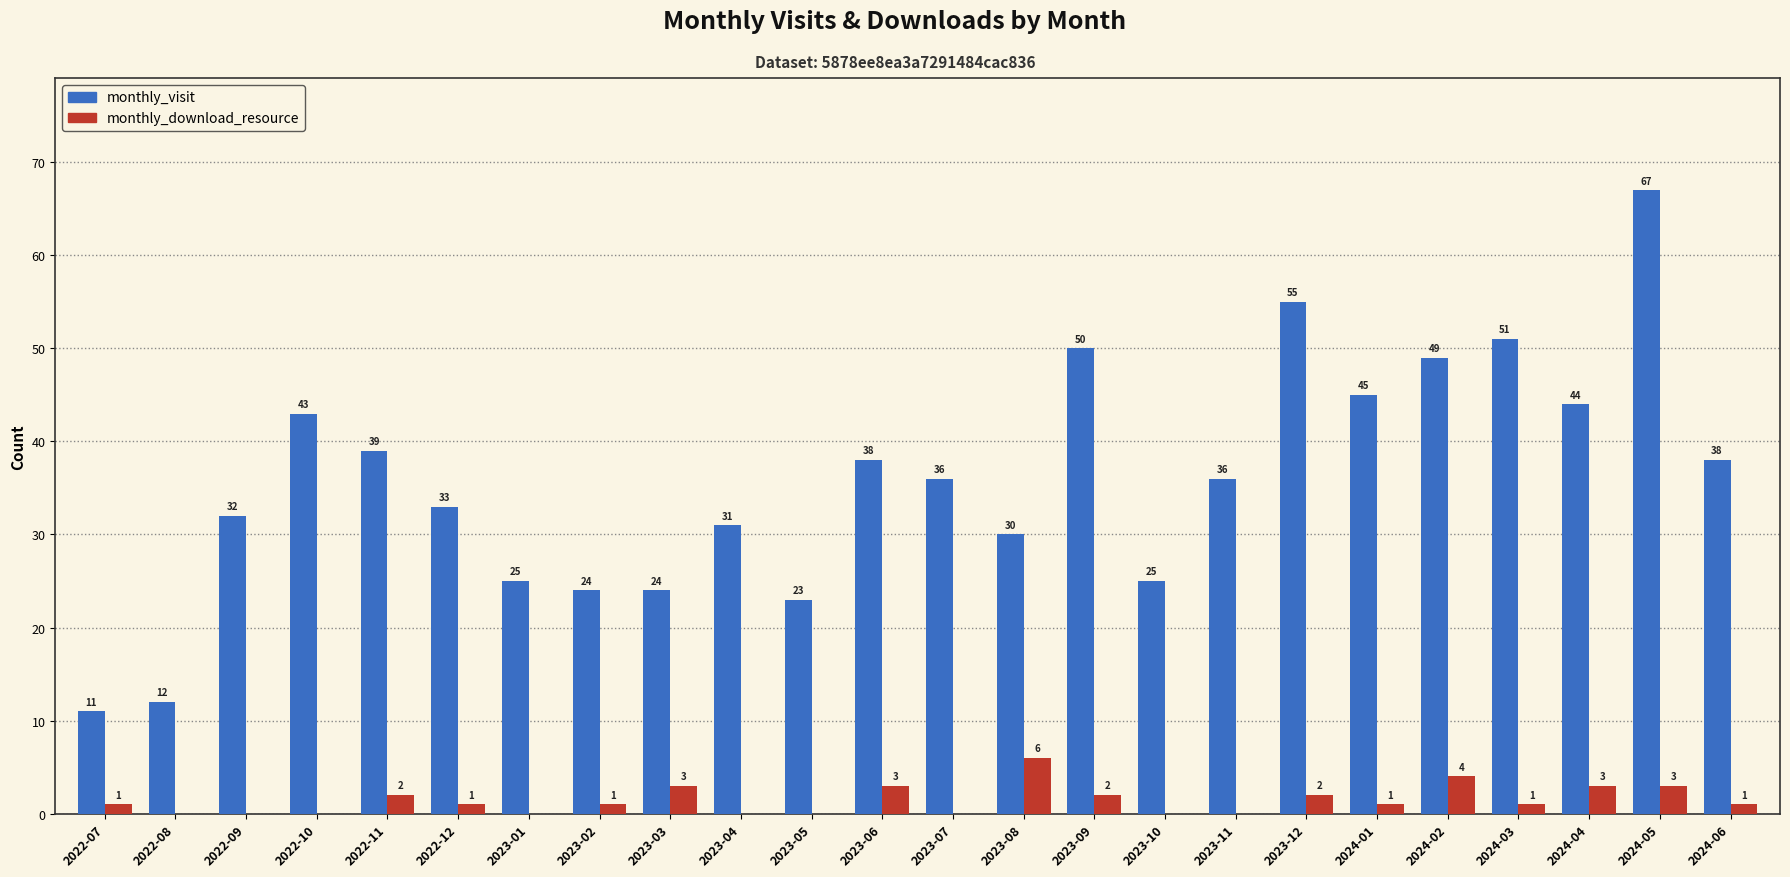

How many series are shown in this chart?

2